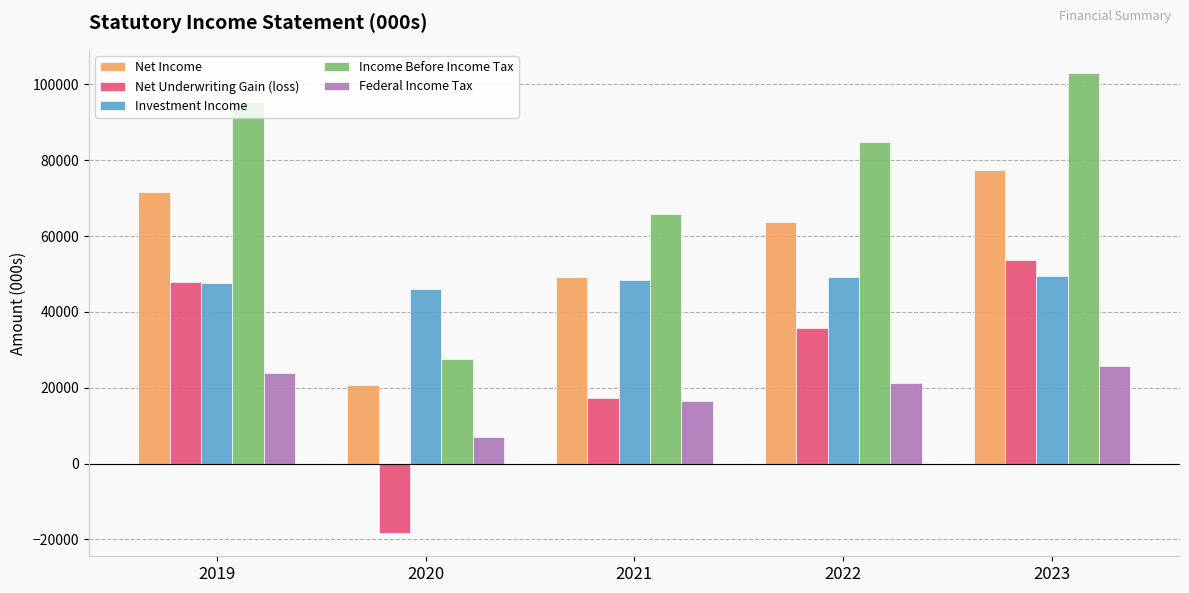

What is the minimum value shown in the chart?

-18396.7